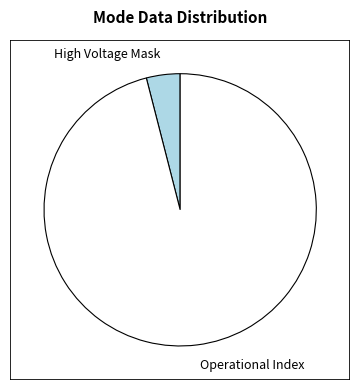

True or false: Operational Index accounts for 96% of the total.

True